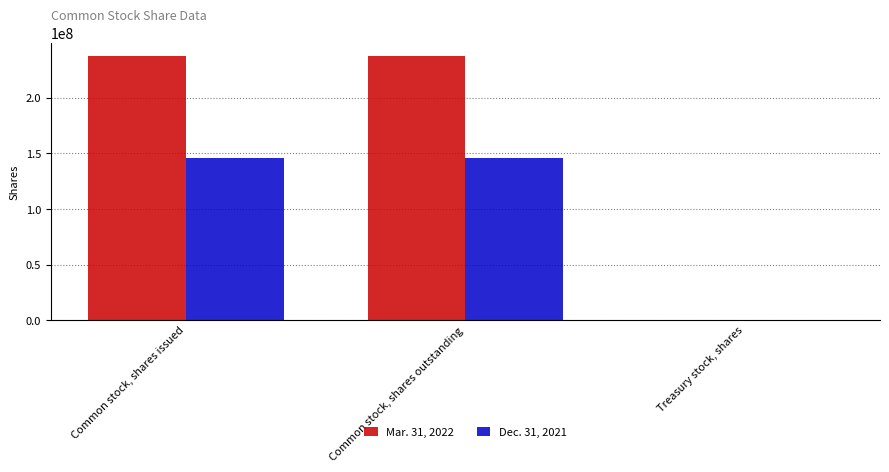

True or false: Dec. 31, 2021 has a value of 75379 at Treasury stock, shares.

True